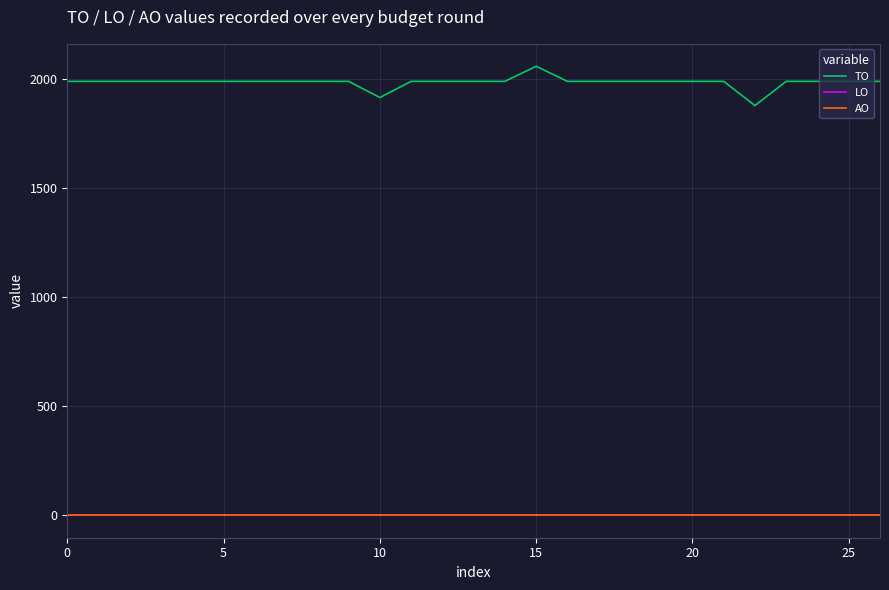

True or false: TO and AO intersect in this chart.

False